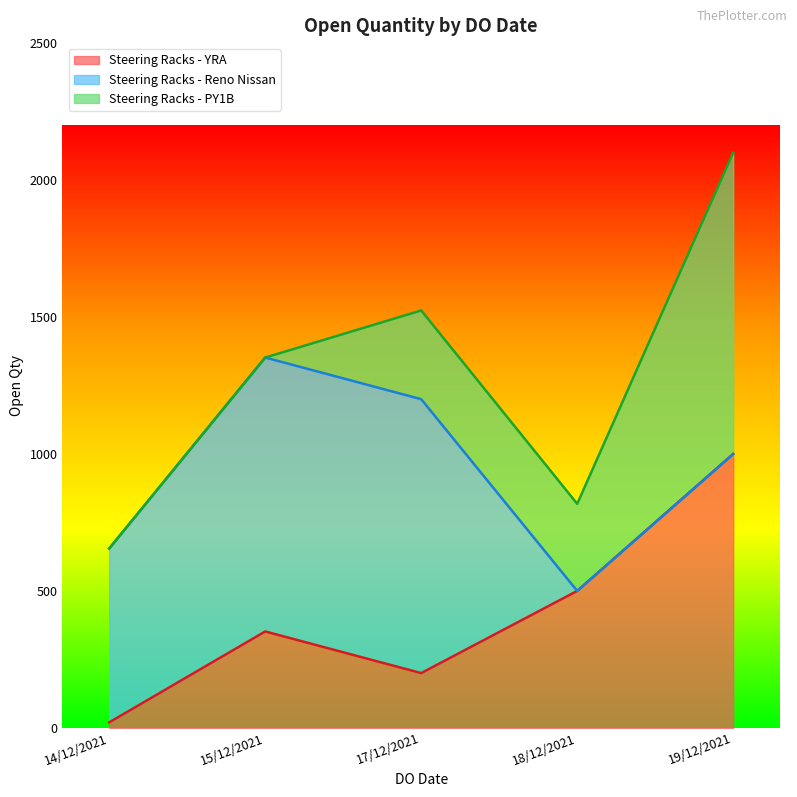

The Steering Racks - Reno Nissan series shows 181 at 14/12/2021. True or false?

False